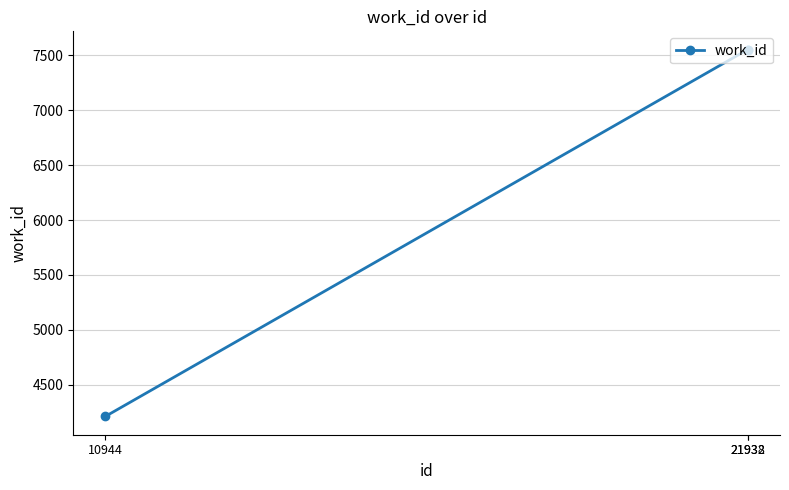

Reading right to left, list all the values displayed in this chart.

21938=7552	21932=7552	10944=4212